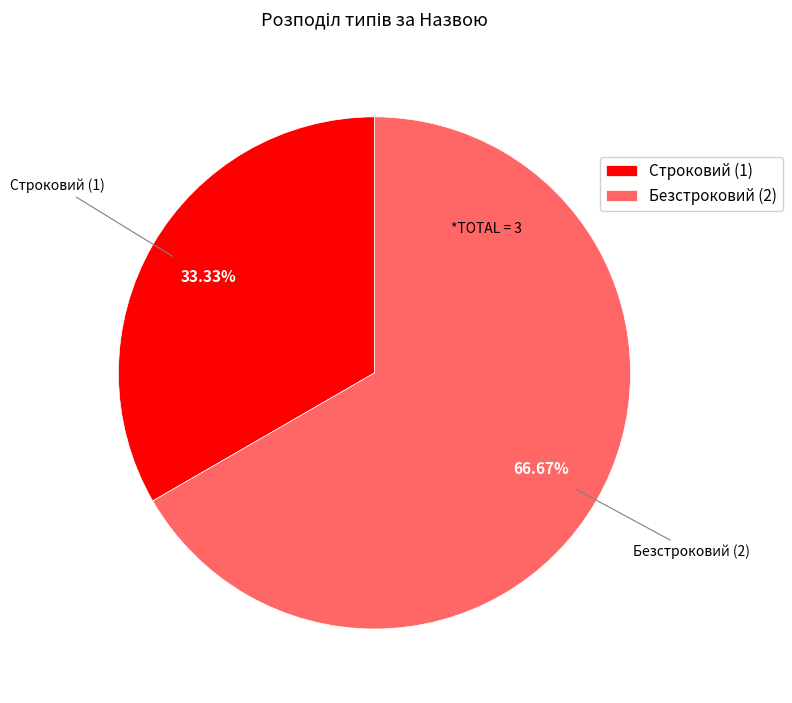

True or false: Строковий accounts for 33% of the total.

True